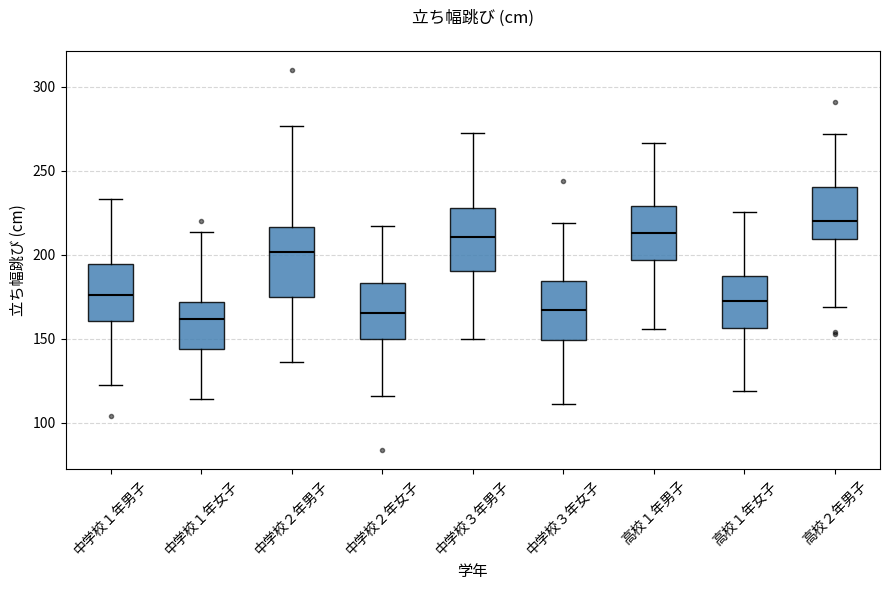

Reading left to right, read every box against the y-axis: the position of its median line, the range the box covers, and the ends of its whiskers. The values are not printed on the chart, so give them approximately, as read against the axis.

中学校１年男子: median 175, box 160 to 195, whiskers 120 to 235
中学校１年女子: median 160, box 145 to 170, whiskers 115 to 215
中学校２年男子: median 200, box 175 to 215, whiskers 135 to 275
中学校２年女子: median 165, box 150 to 185, whiskers 115 to 215
中学校３年男子: median 210, box 190 to 230, whiskers 150 to 270
中学校３年女子: median 165, box 150 to 185, whiskers 110 to 220
高校１年男子: median 215, box 195 to 230, whiskers 155 to 265
高校１年女子: median 170, box 155 to 185, whiskers 120 to 225
高校２年男子: median 220, box 210 to 240, whiskers 170 to 270